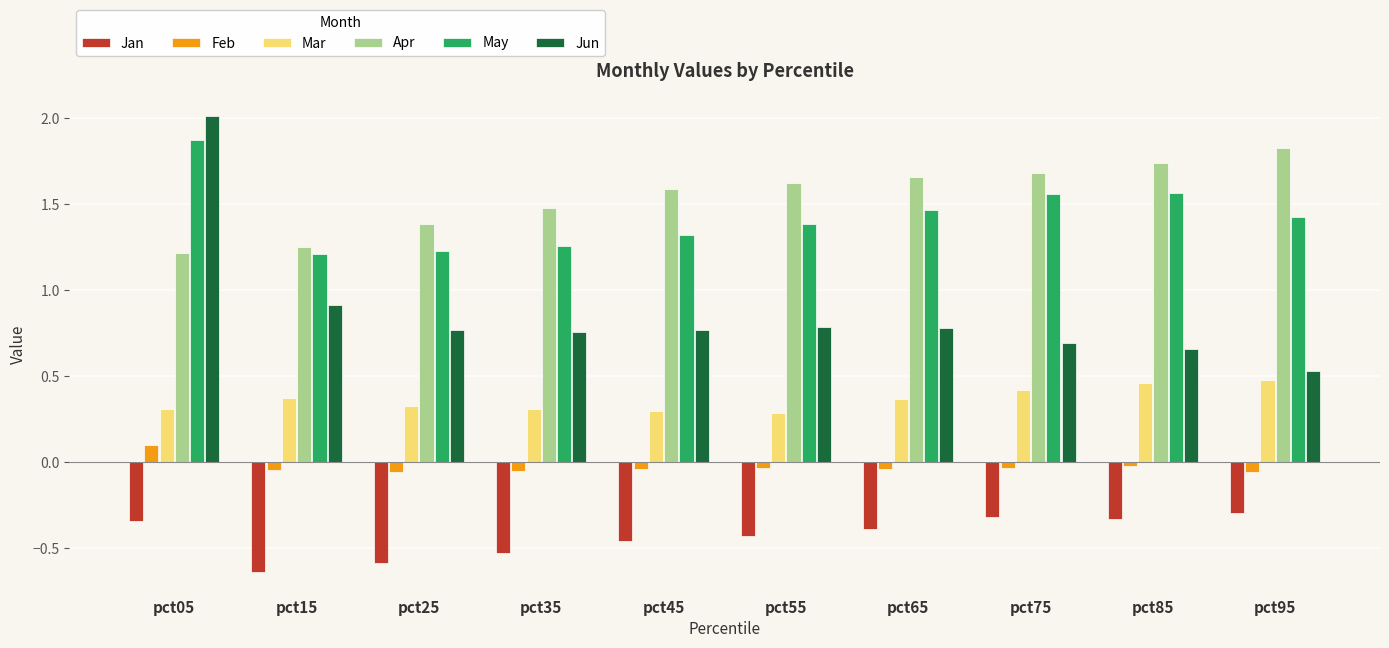

The value of Mar at pct95 is 0.5. True or false?

True